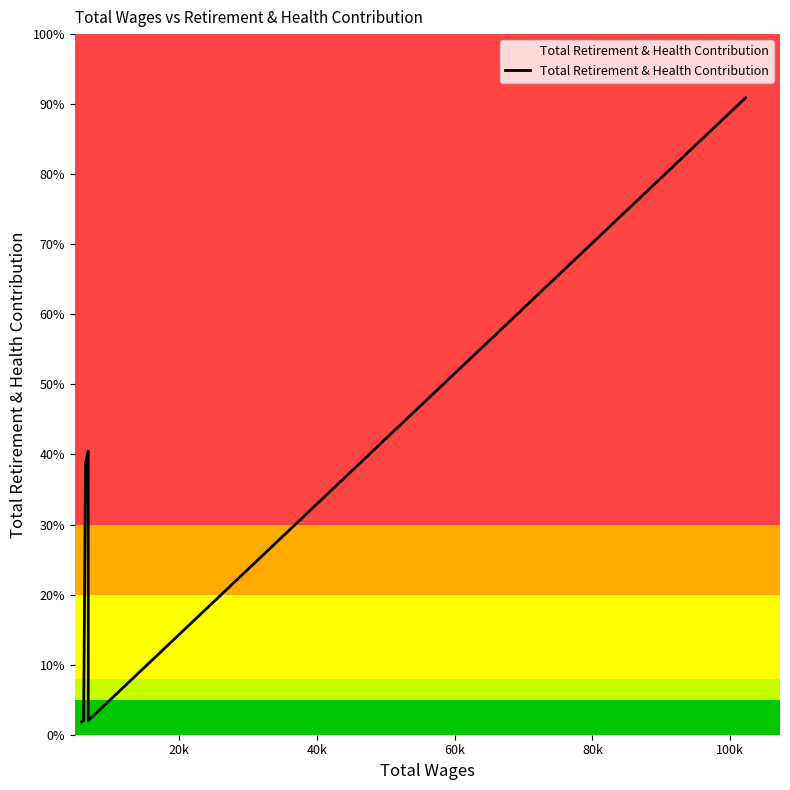

True or false: there are more than 2 points higher than both neighbors.

False